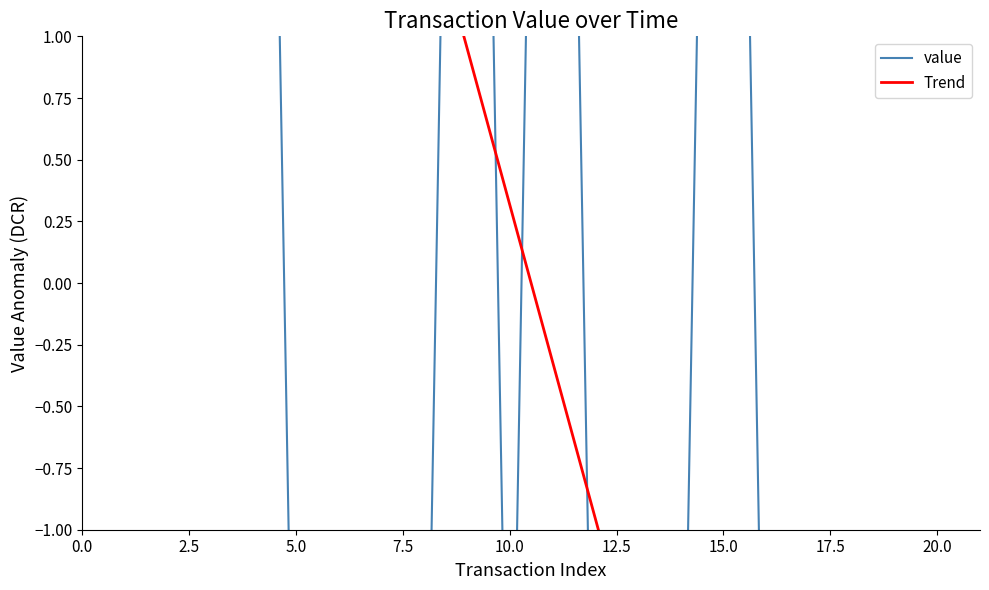

Is the value of value at 21 greater than the value of Trend at 7.5?

No